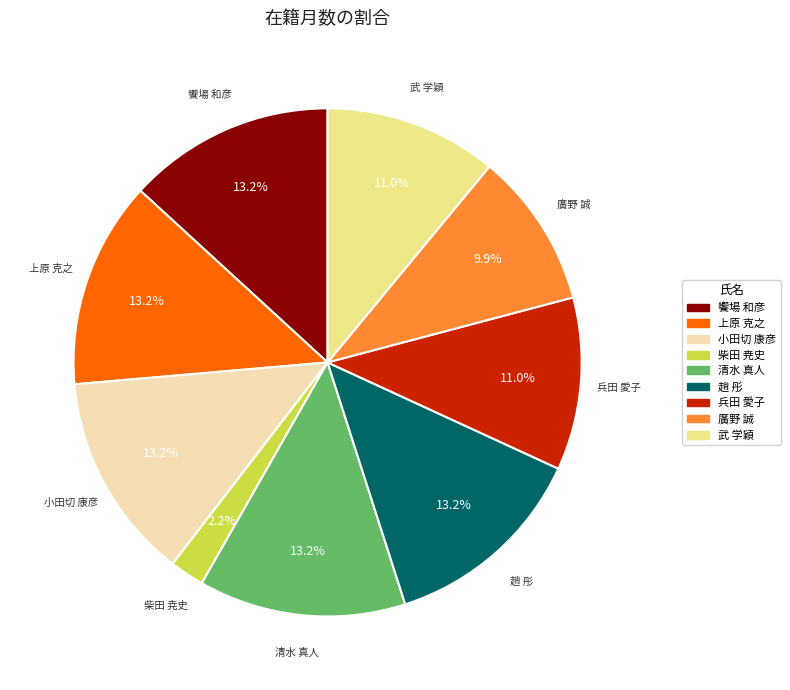

Does 柴田 尭史 account for over 50% of the chart?

No